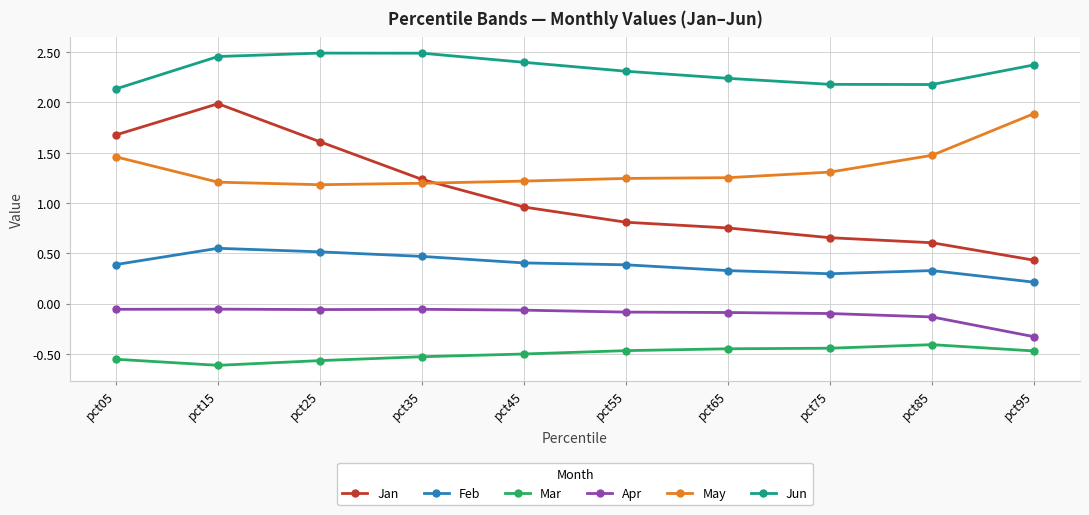

Is it true that Jan equals 3.4 at pct15?

False